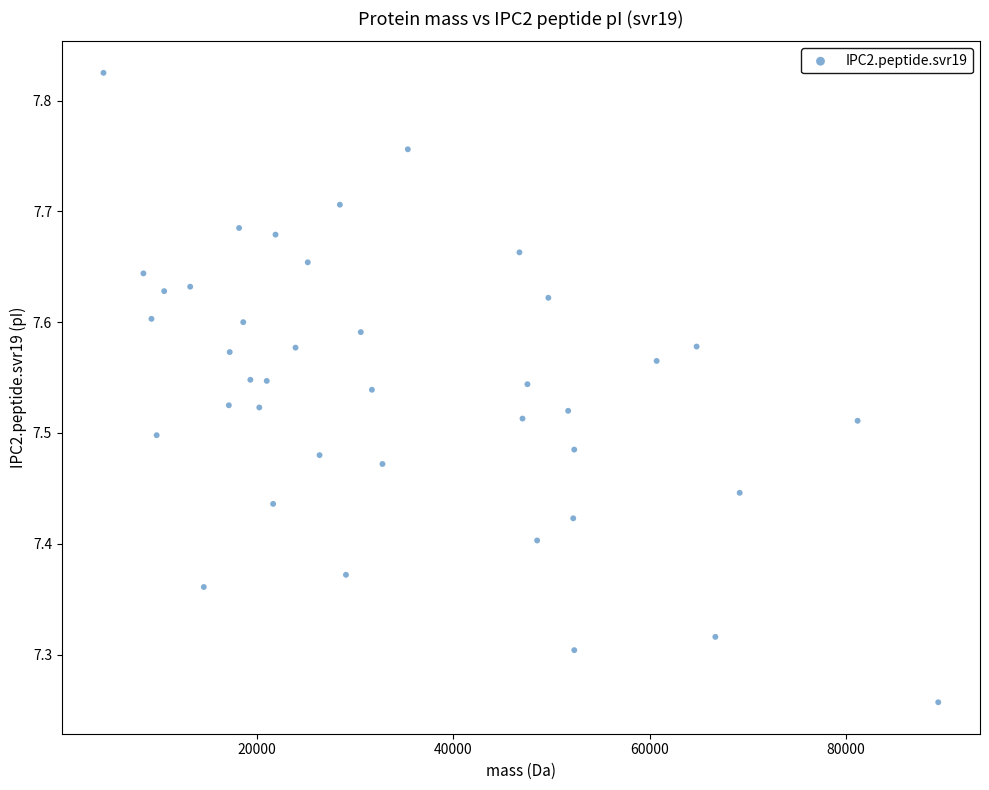

What is the range of X values (max minus min)?

85058.4